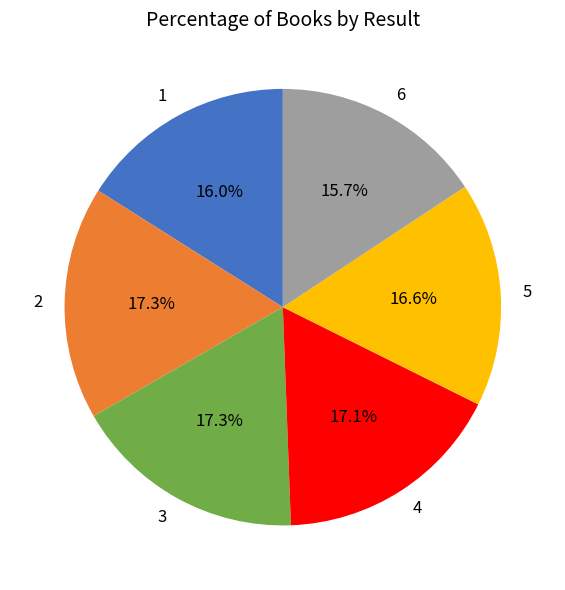

Count the number of slices in the pie.

6